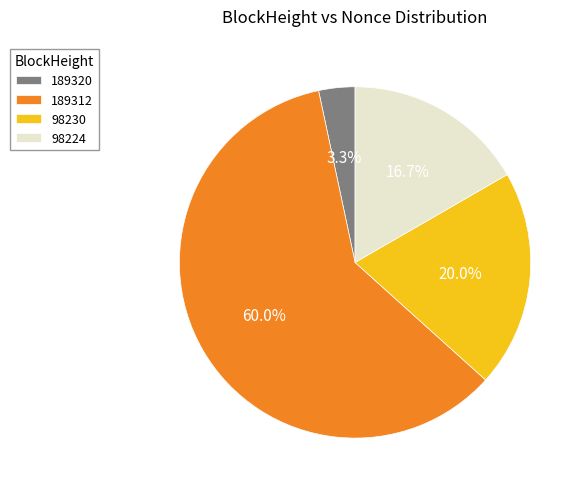

What percentage is NOT represented by 189320?

96.7%